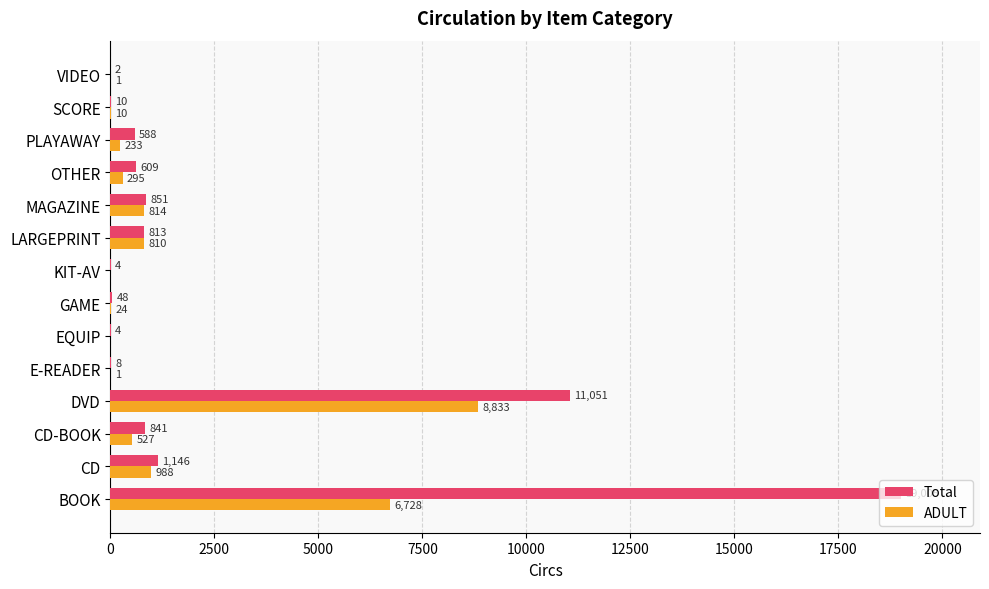

Which category has the highest value across all series?

BOOK